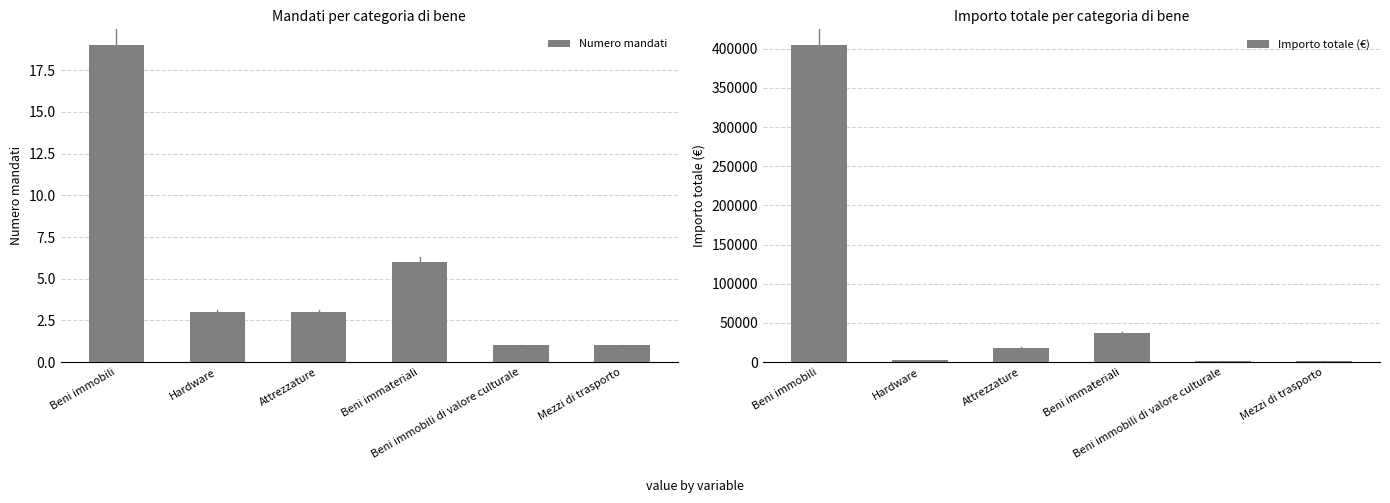

Rank the series by their average value, from lowest to highest.

Numero mandati, Importo totale (€)